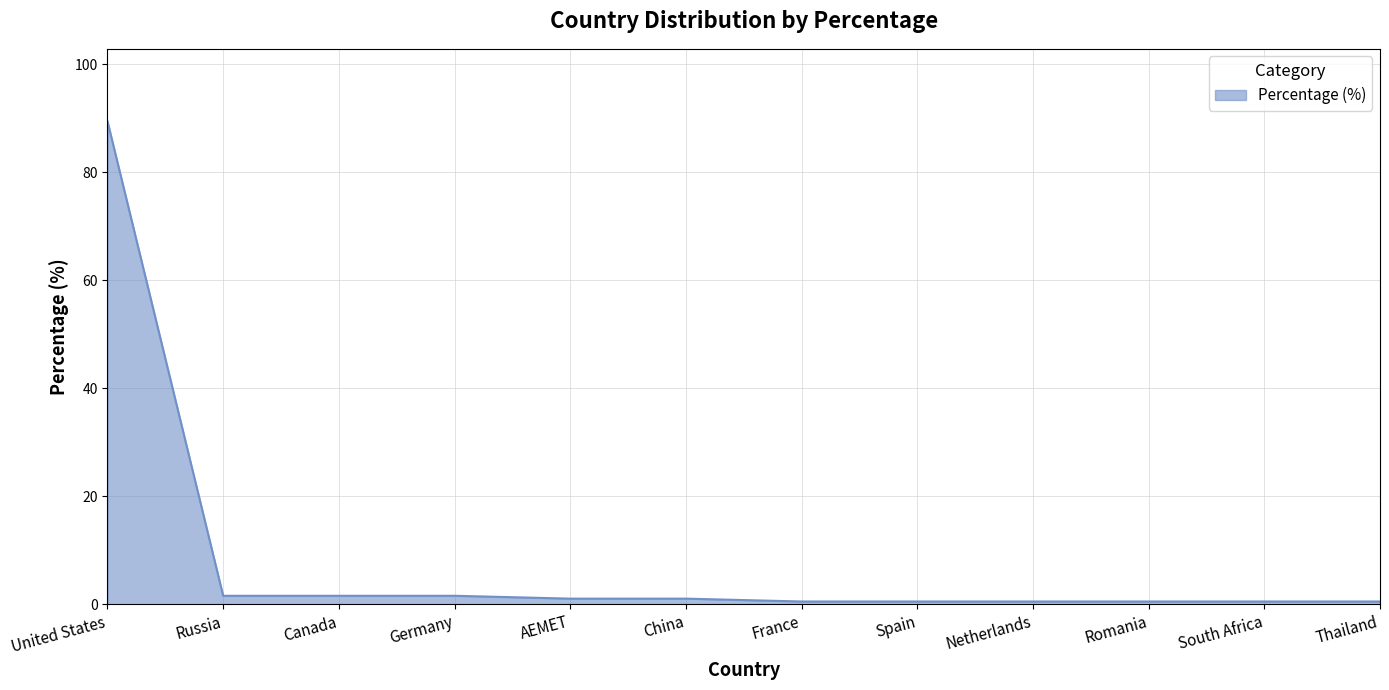

Does the chart display data point markers on the line(s)?

No